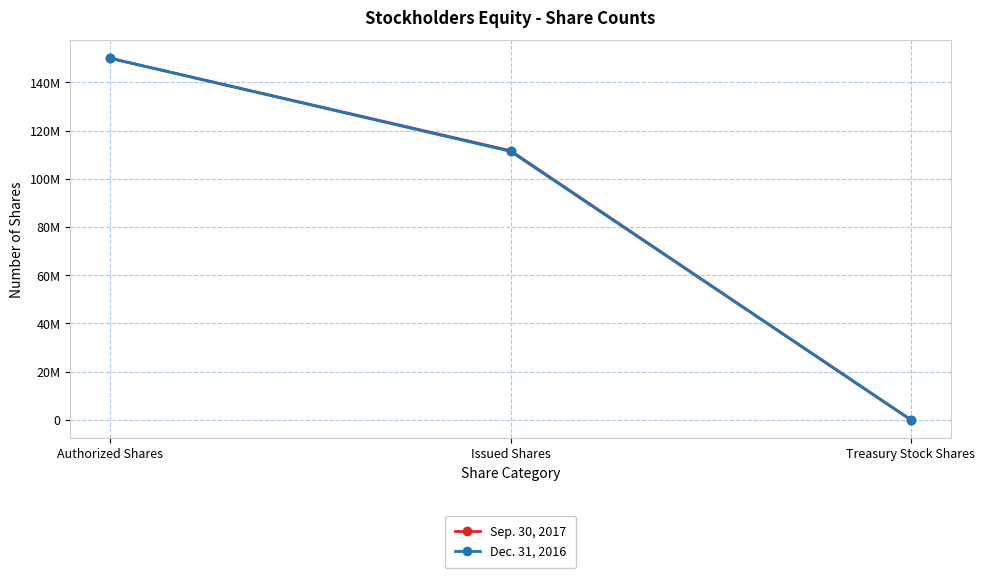

At which label does Sep. 30, 2017 reach its peak?

Authorized Shares